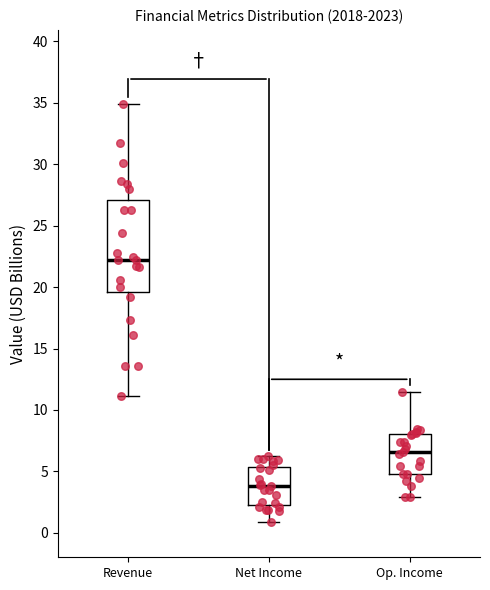

Where does the lower whisker of the box for Op. Income end on the y-axis? The values are not printed on the chart, so give them approximately, as read against the axis.

3.0